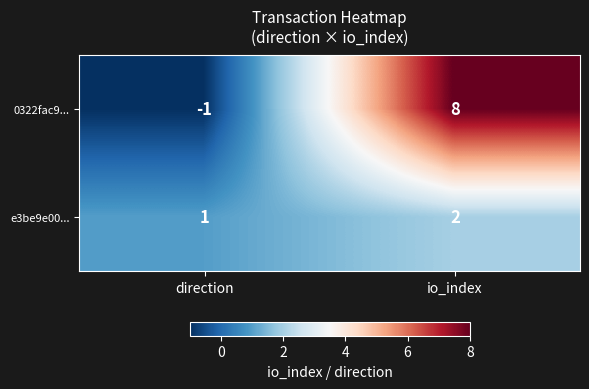

At which category is the sum across all series the highest?

io_index